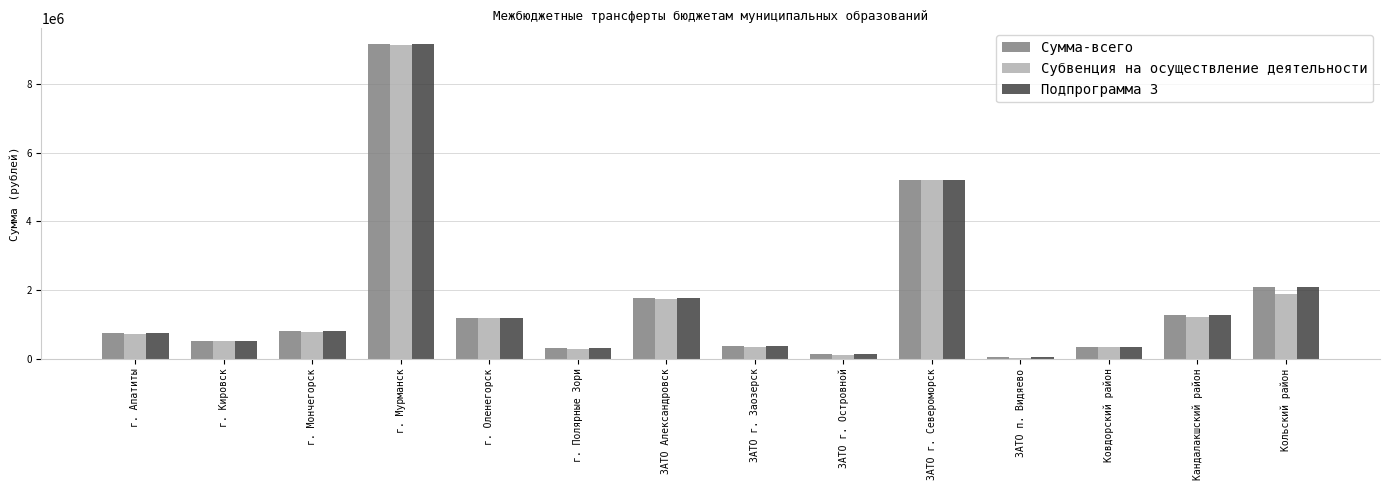

How many bars are there in total?

42